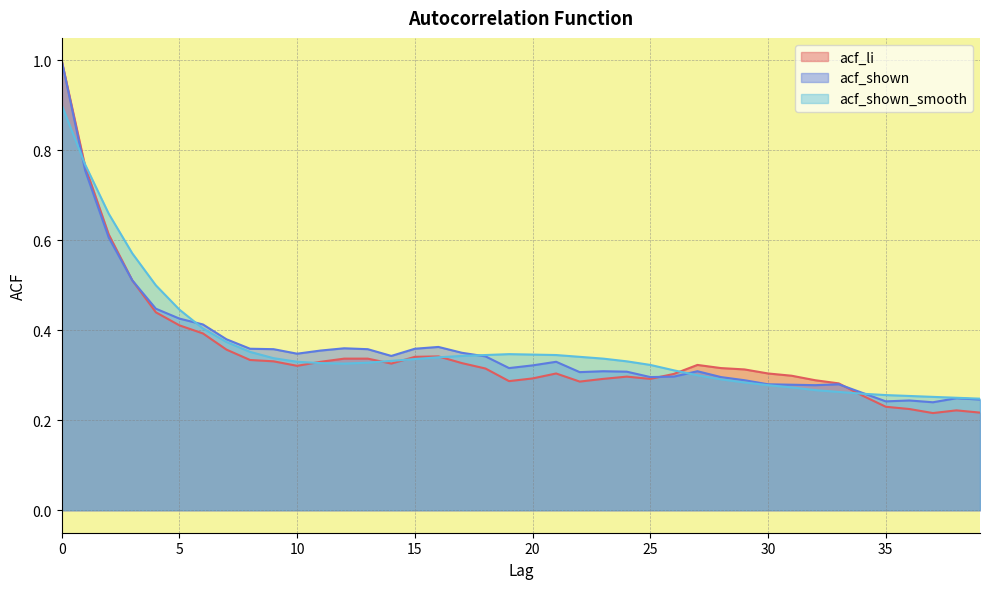

Where do acf_shown_smooth and acf_li first cross each other?

0 and 1